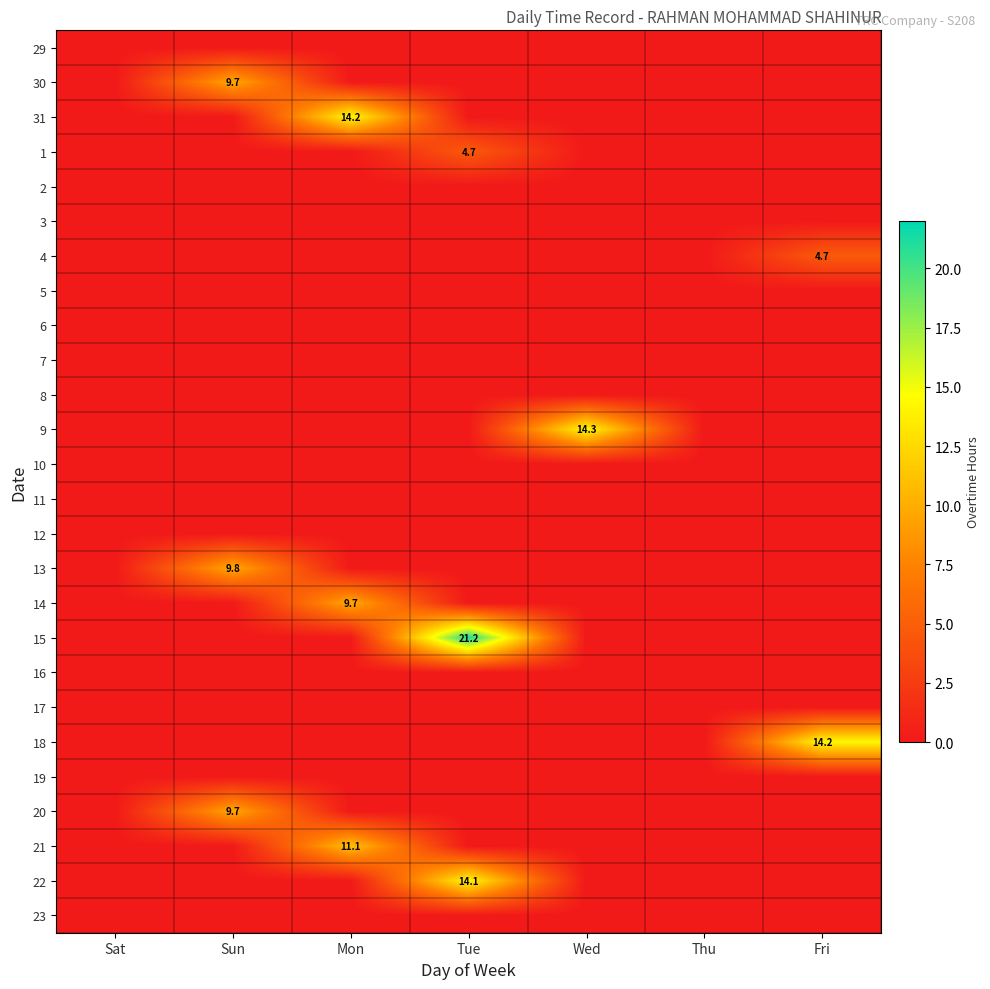

How many series are shown in this chart?

26